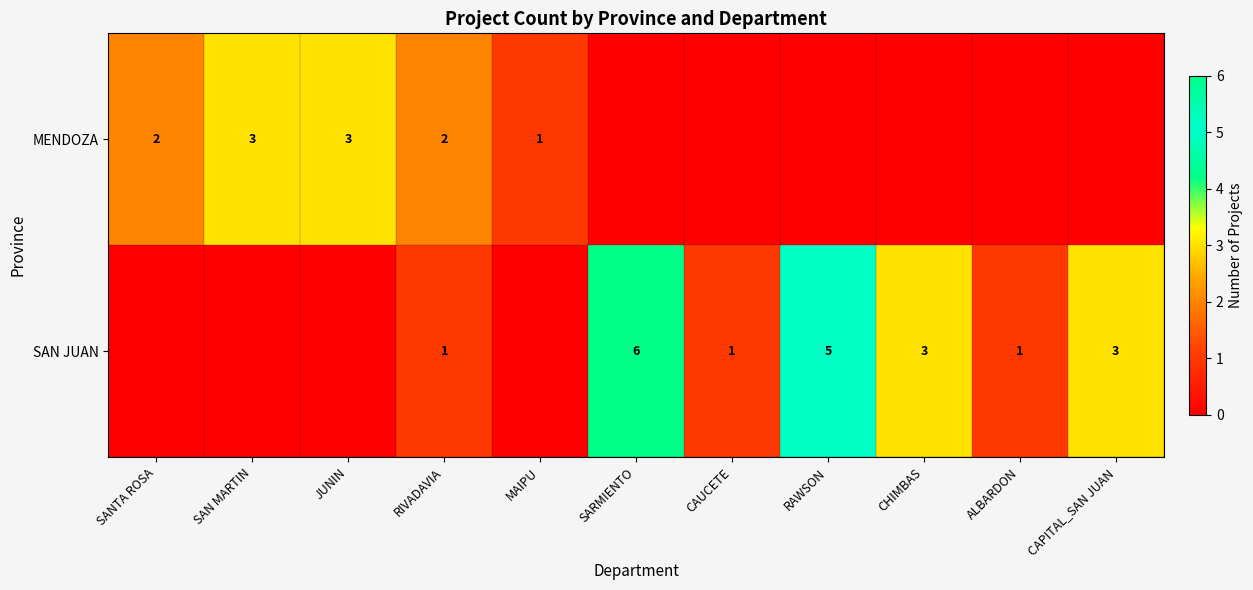

Is the value of MENDOZA at MAIPU greater than the value of SAN JUAN at CAPITAL_SAN JUAN?

No